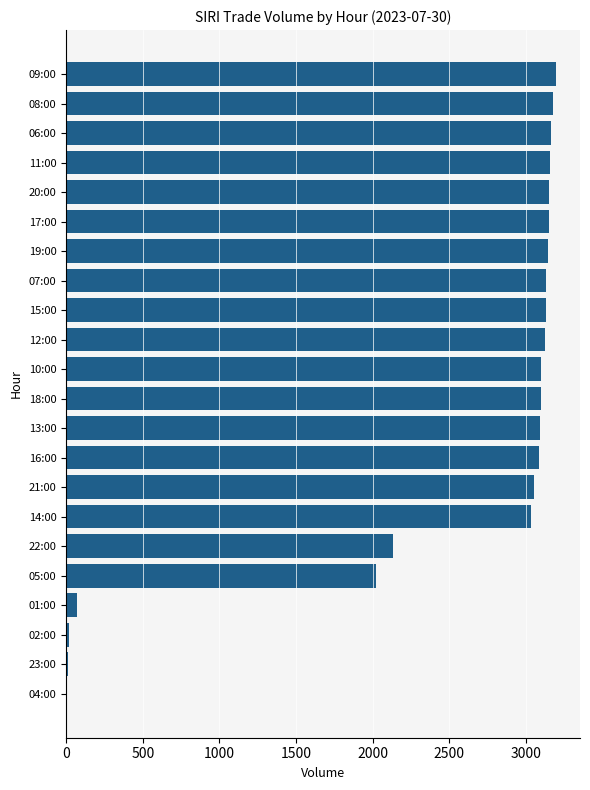

What is the change in value from 08:00 to 01:00?

-3104